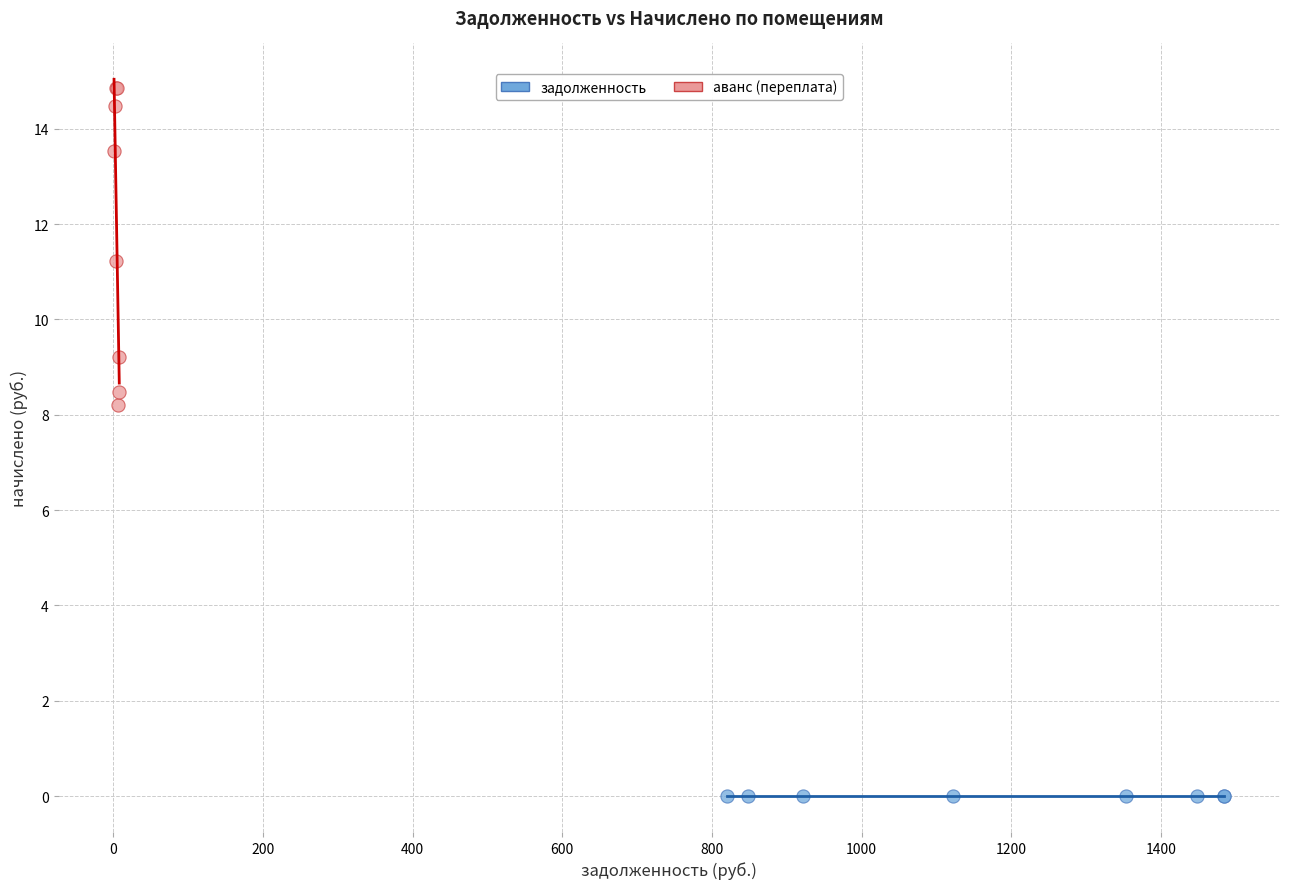

Which series contains the lowest Y value?

задолженность